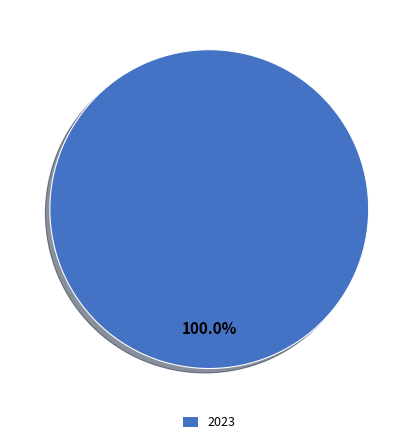

Does any single category account for the majority?

Yes